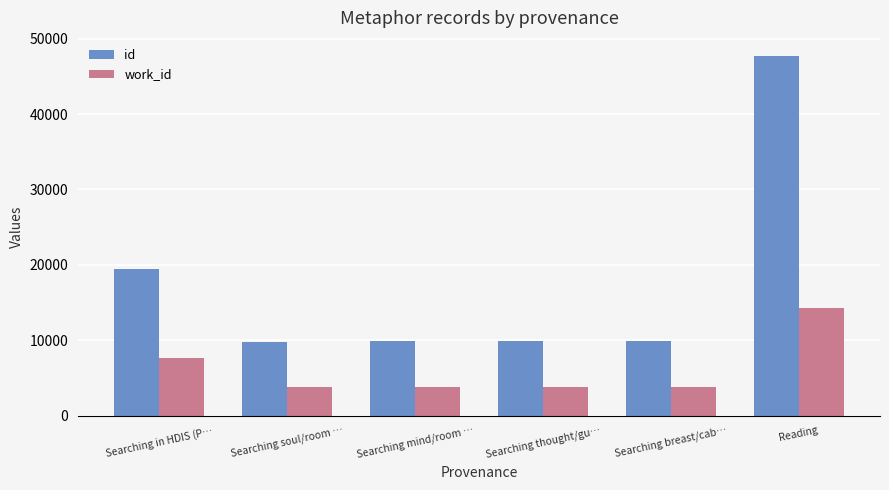

What is the difference between the maximum and minimum values in the id series?

37900